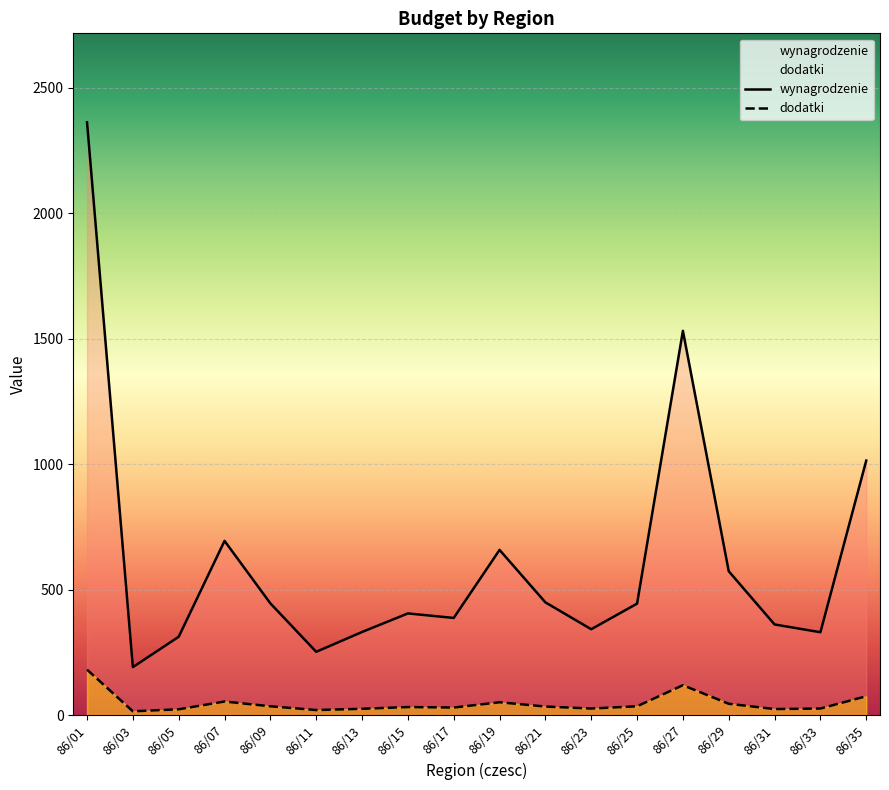

Count the number of categories in the chart.

18